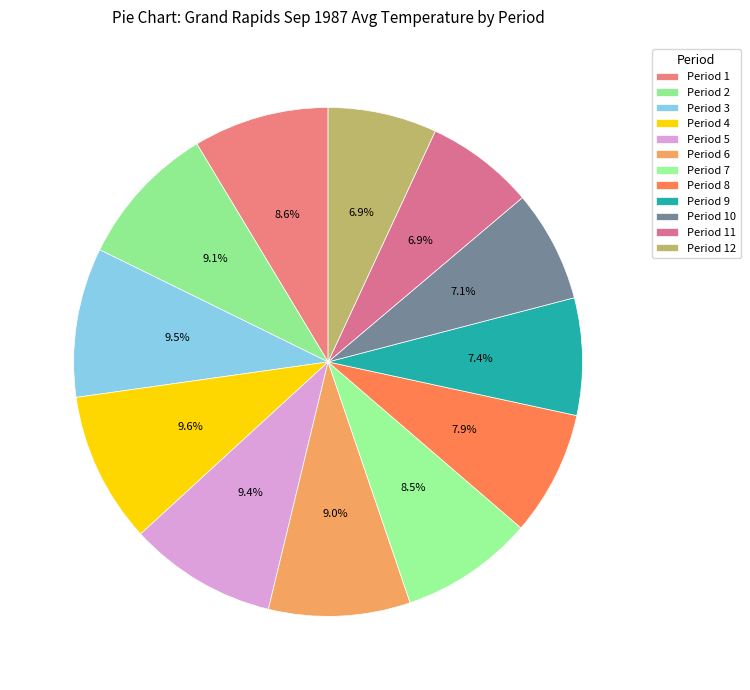

What percentage is the Period 4 slice, to the nearest percent?

10%